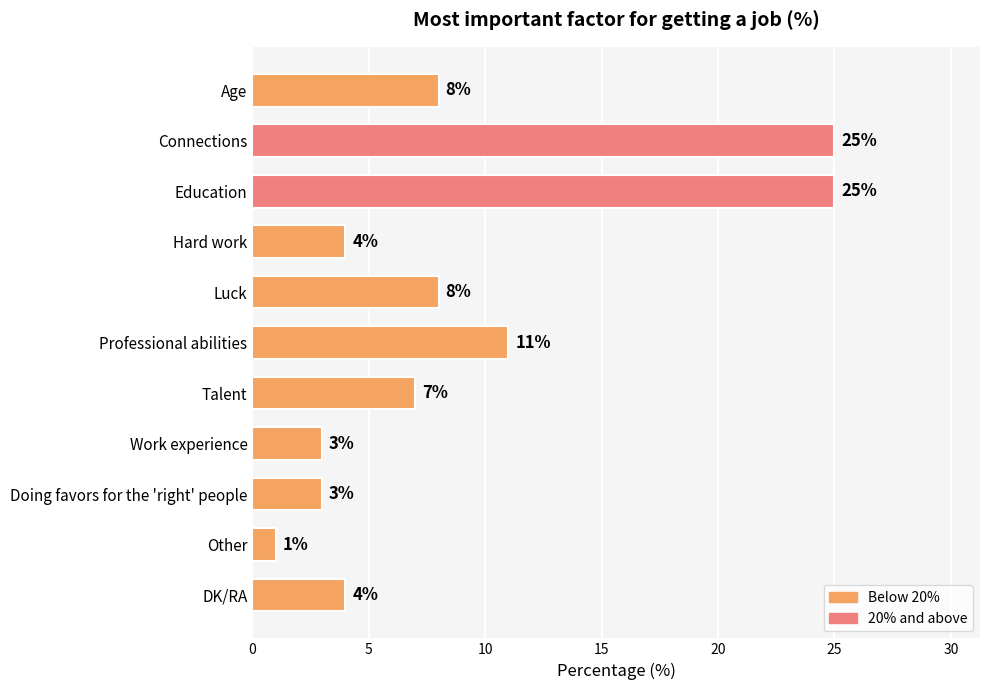

Which category has the lowest value across all series?

Other